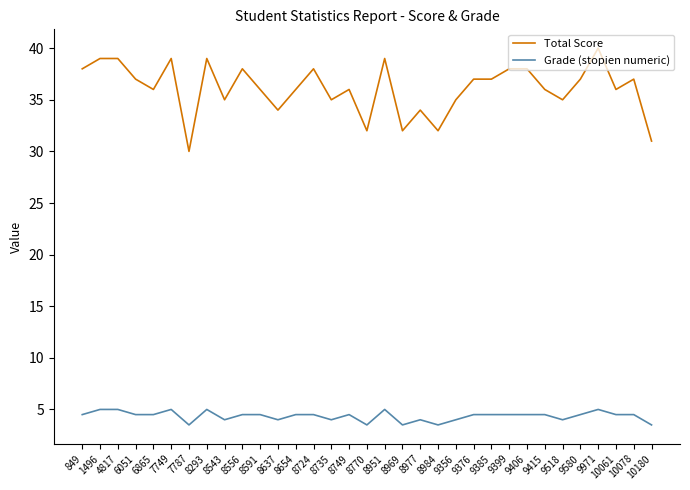

List the series in order of their overall mean, lowest first.

Grade (stopien numeric), Total Score